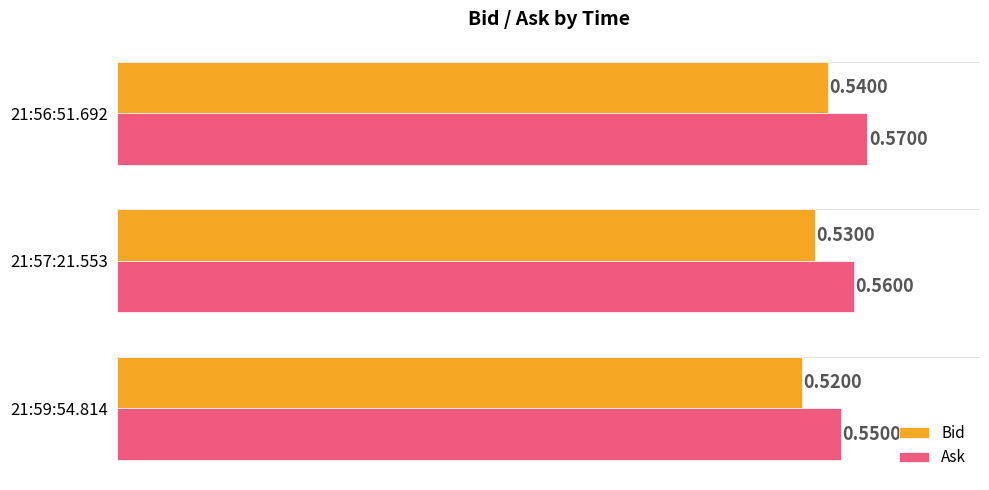

What is the sum of all Bid values?

1.6